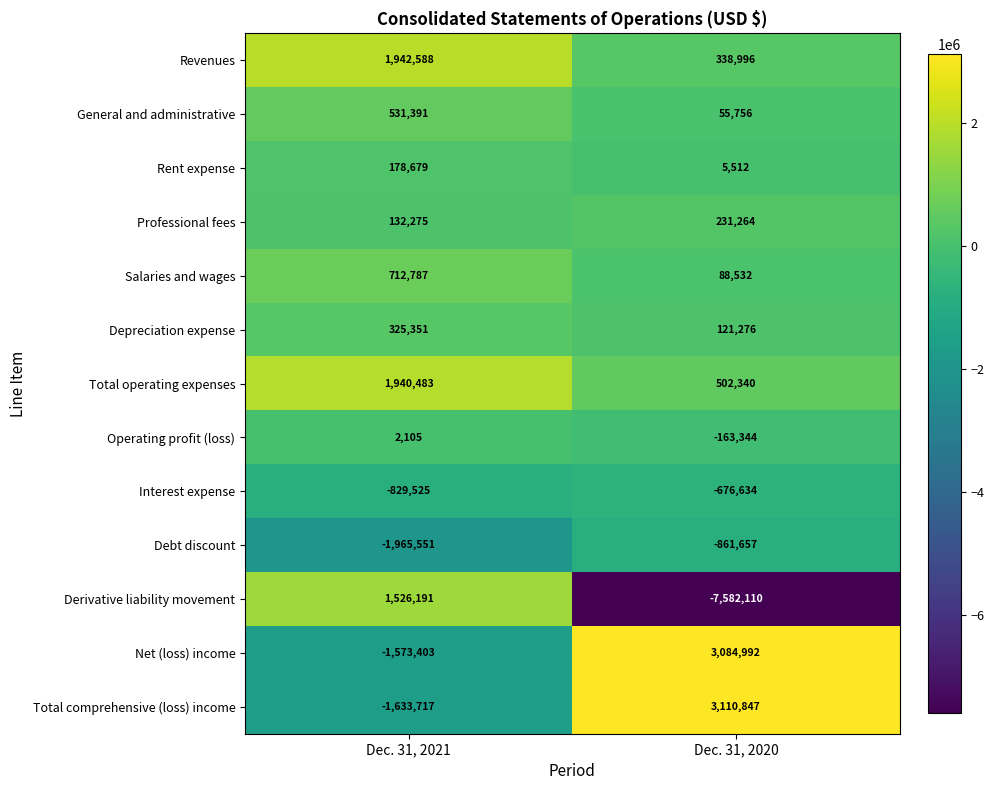

Reading right to left, what are all the values shown in this chart?

Revenues: 338996	1942588
General and administrative: 55756	531391
Rent expense: 5512	178679
Professional fees: 231264	132275
Salaries and wages: 88532	712787
Depreciation expense: 121276	325351
Total operating expenses: 502340	1940483
Operating profit (loss): -163344	2105
Interest expense: -676634	-829525
Debt discount: -861657	-1965551
Derivative liability movement: -7582110	1526191
Net (loss) income: 3084992	-1573403
Total comprehensive (loss) income: 3110847	-1633717